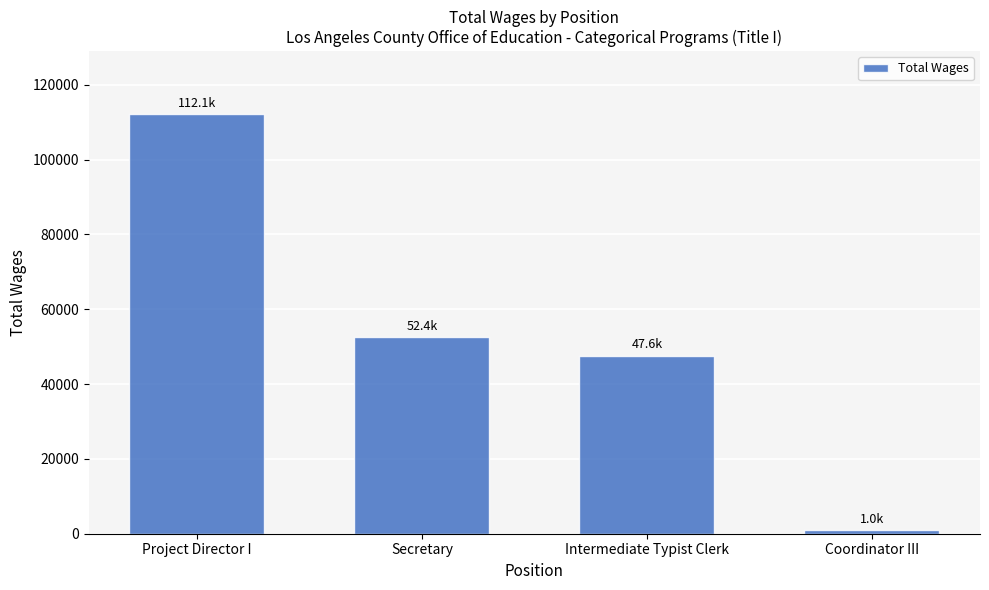

How many bars are there in total?

4